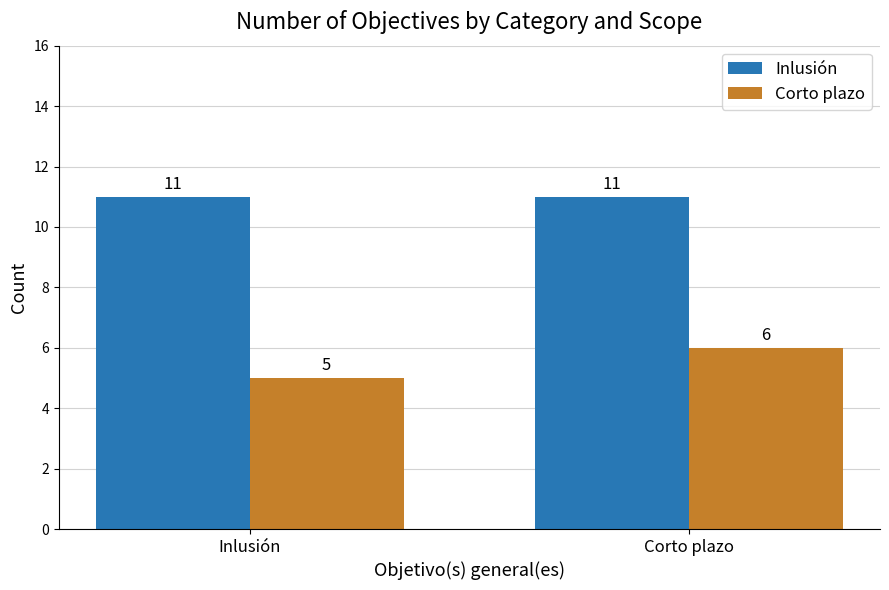

What is the highest value of the Inlusión series?

11